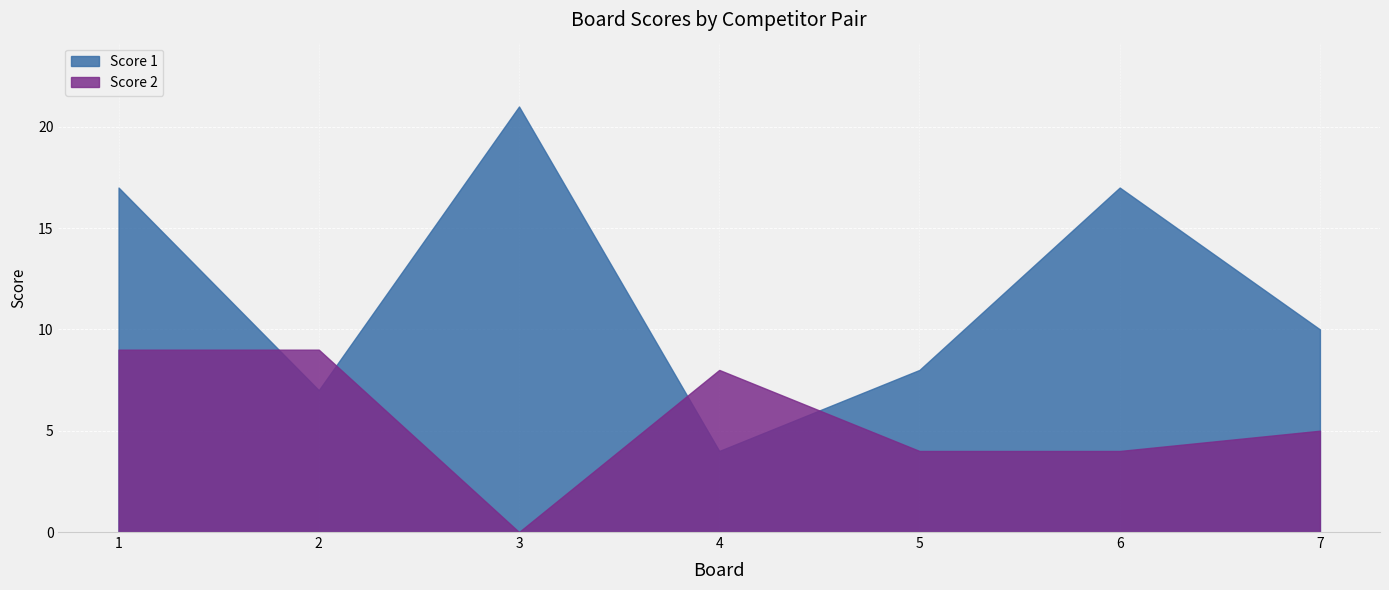

What is the sum of the Score 1 values at 3 and 7?

31